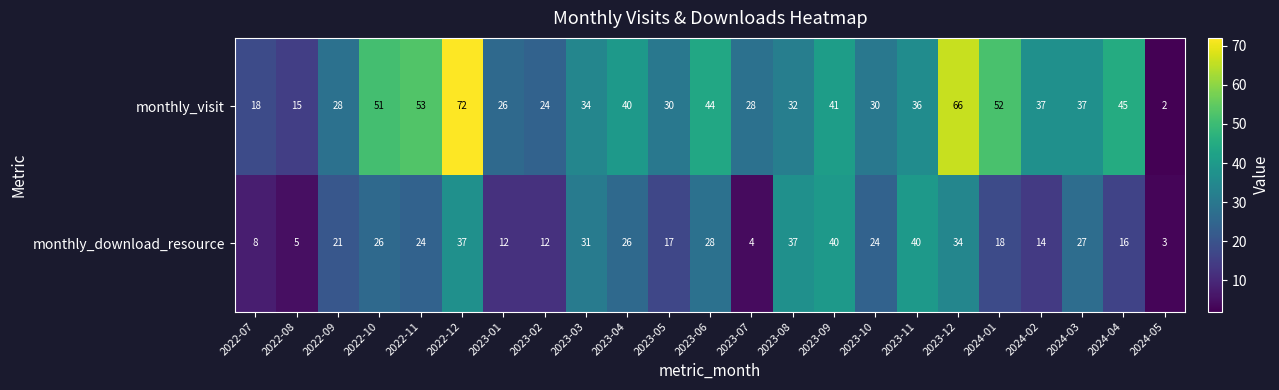

What is the maximum value for monthly_download_resource?

40